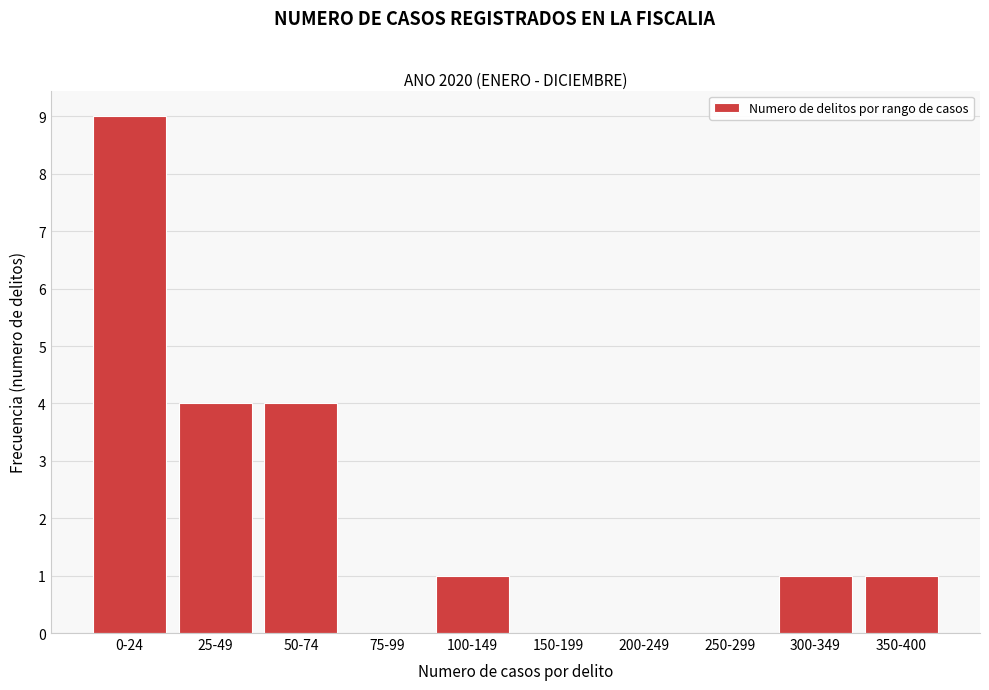

Reading left to right, list all the values displayed in this chart.

0-24=9	25-49=4	50-74=4	75-99=0	100-149=1	150-199=0	200-249=0	250-299=0	300-349=1	350-400=1